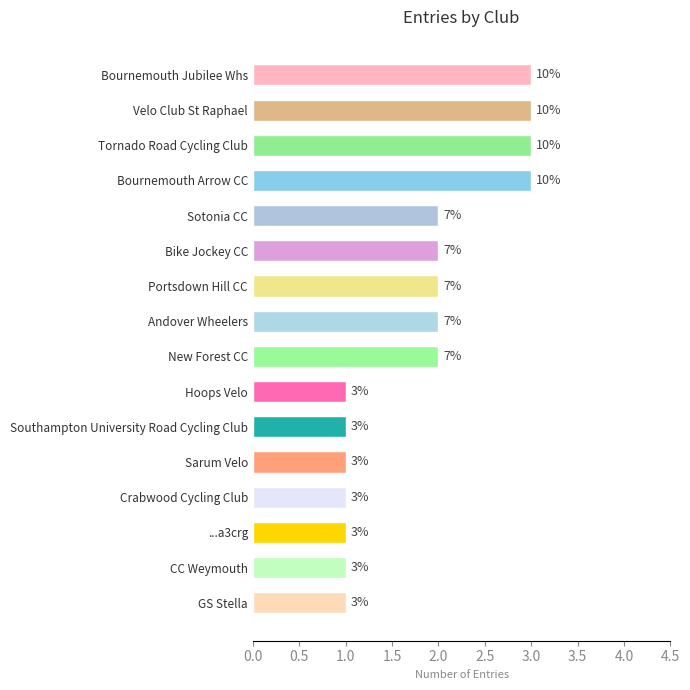

List the labels in order of value, largest first.

Bournemouth Arrow CC, Tornado Road Cycling Club, Velo Club St Raphael, Bournemouth Jubilee Whs, New Forest CC, Andover Wheelers, Portsdown Hill CC, Bike Jockey CC, Sotonia CC, GS Stella, CC Weymouth, ...a3crg, Crabwood Cycling Club, Sarum Velo, Southampton University Road Cycling Club, Hoops Velo